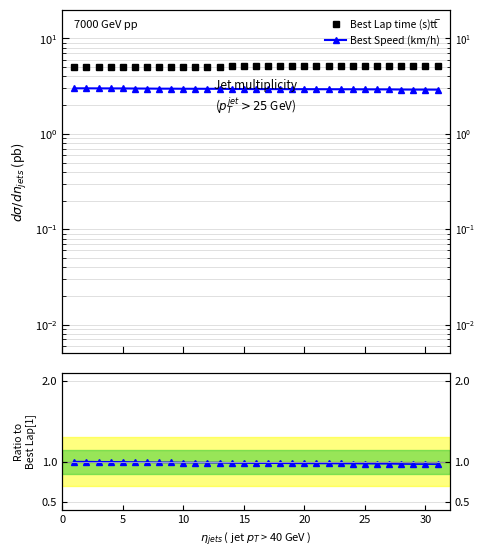

True or false: Best Speed / ref and Best Lap time (s) intersect in this chart.

False